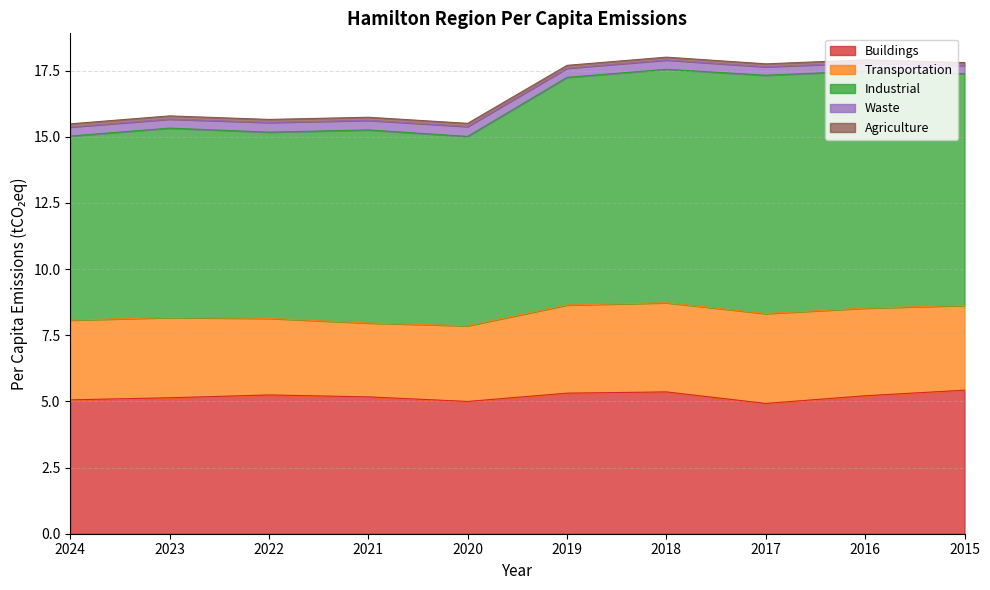

What are all the series names shown in the legend?

Buildings, Transportation, Industrial, Waste, Agriculture